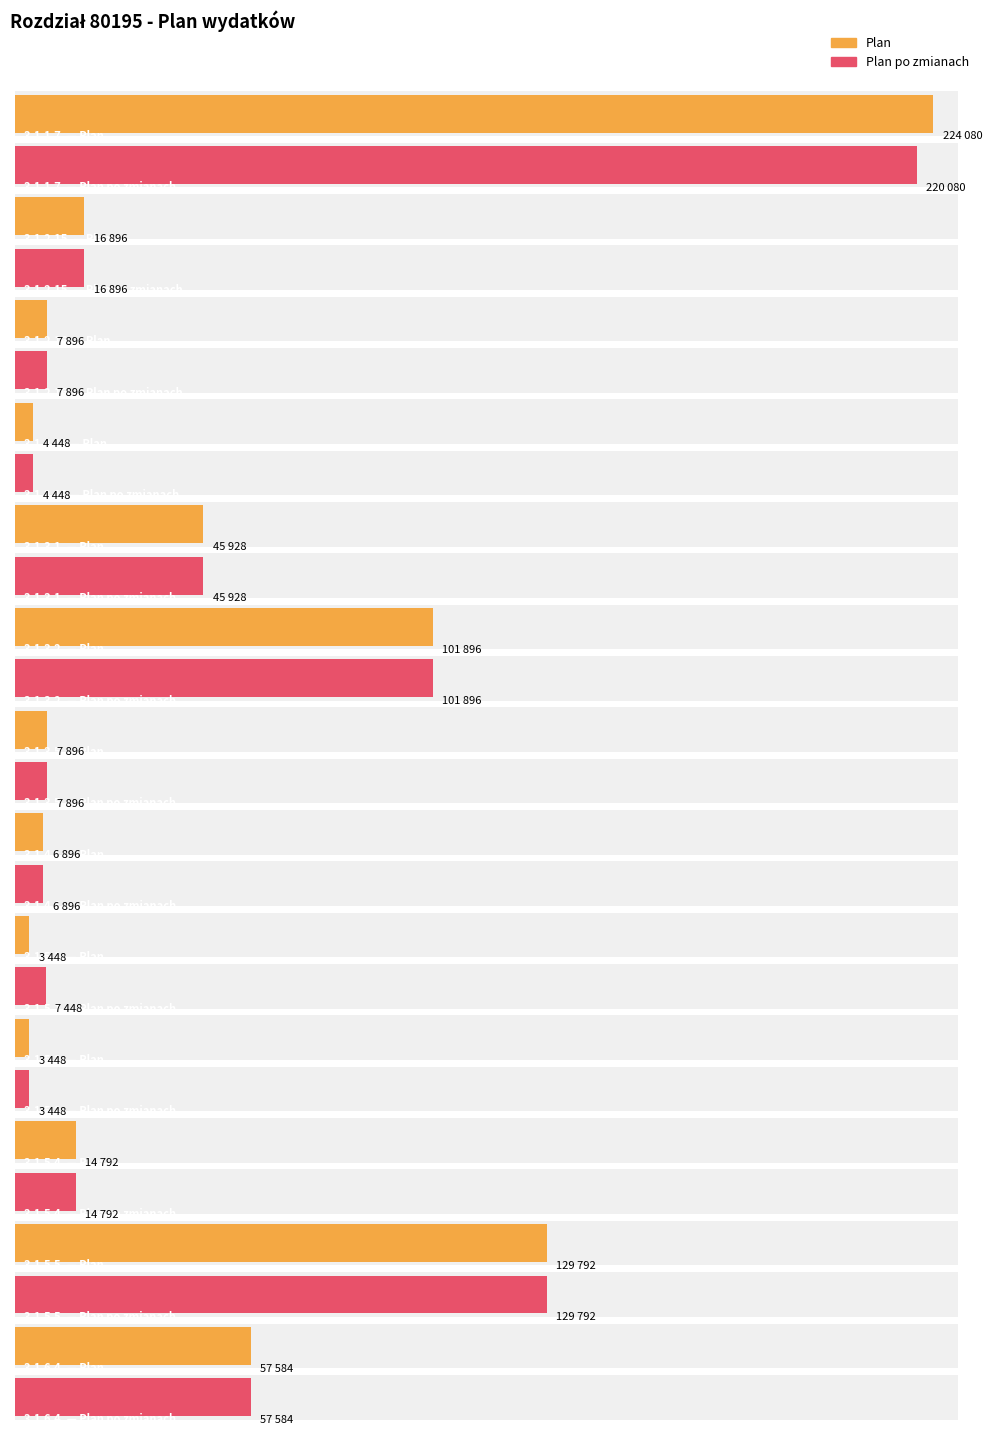

Reading right to left, transcribe all the data shown in this chart.

Plan: 3.1.6.4.=57584	3.1.5.5.=129792	3.1.5.4.=14792	3.1.5.2.=3448	3.1.5.1.=3448	3.1.4.1.=6896	3.1.3.5.=7896	3.1.3.2.=101896	3.1.3.1.=45928	3.1.2.18=4448	3.1.2.16.=7896	3.1.2.15.=16896	3.1.1.7.=224080
Plan po zmianach: 3.1.6.4.=57584	3.1.5.5.=129792	3.1.5.4.=14792	3.1.5.2.=3448	3.1.5.1.=7448	3.1.4.1.=6896	3.1.3.5.=7896	3.1.3.2.=101896	3.1.3.1.=45928	3.1.2.18=4448	3.1.2.16.=7896	3.1.2.15.=16896	3.1.1.7.=220080